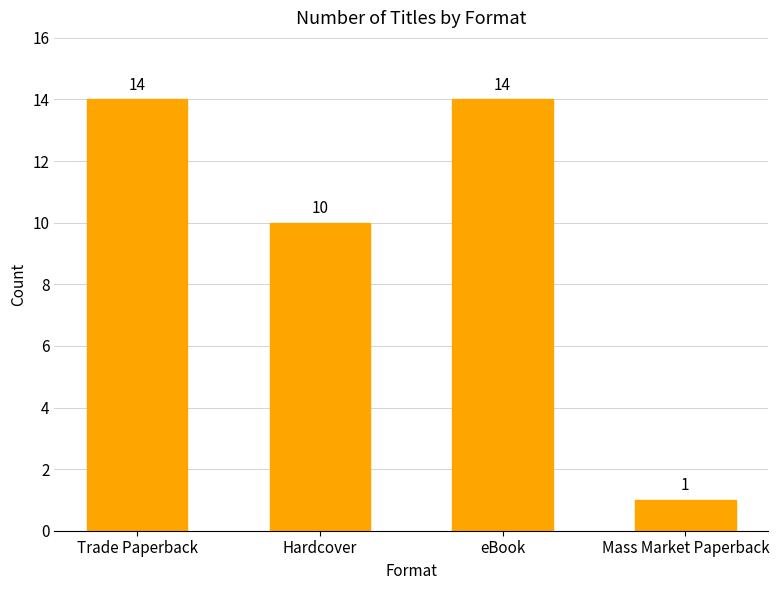

What is the difference between the second highest and minimum values?

13